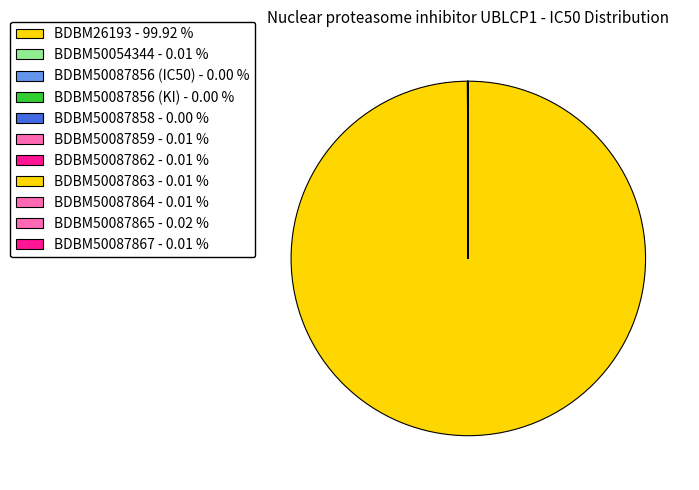

To the nearest percent, what is the difference between the largest and smallest slice percentages?

100%